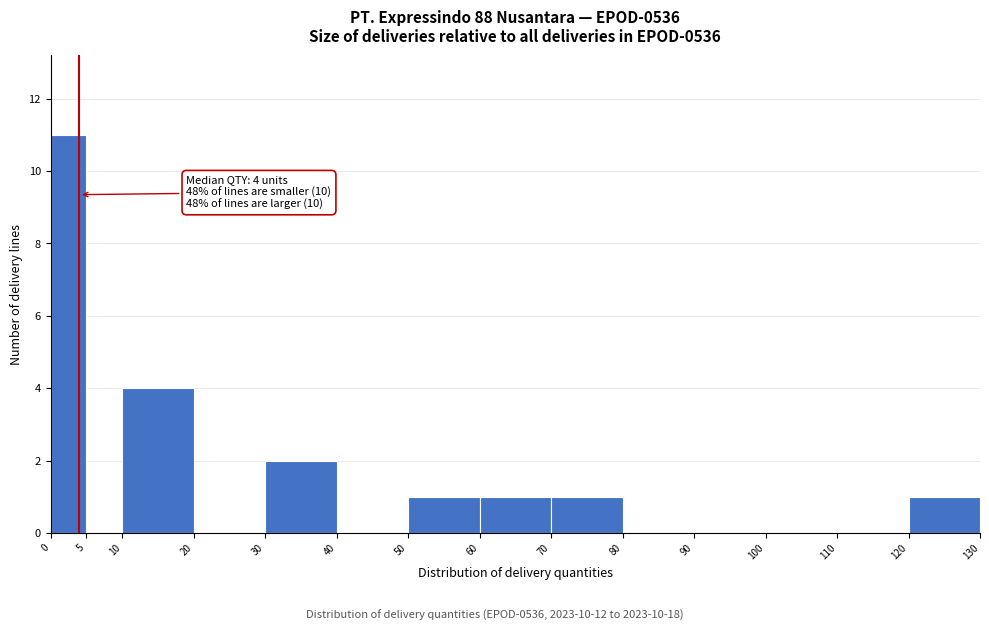

Which range on the x-axis has the tallest bar?

0 to 5